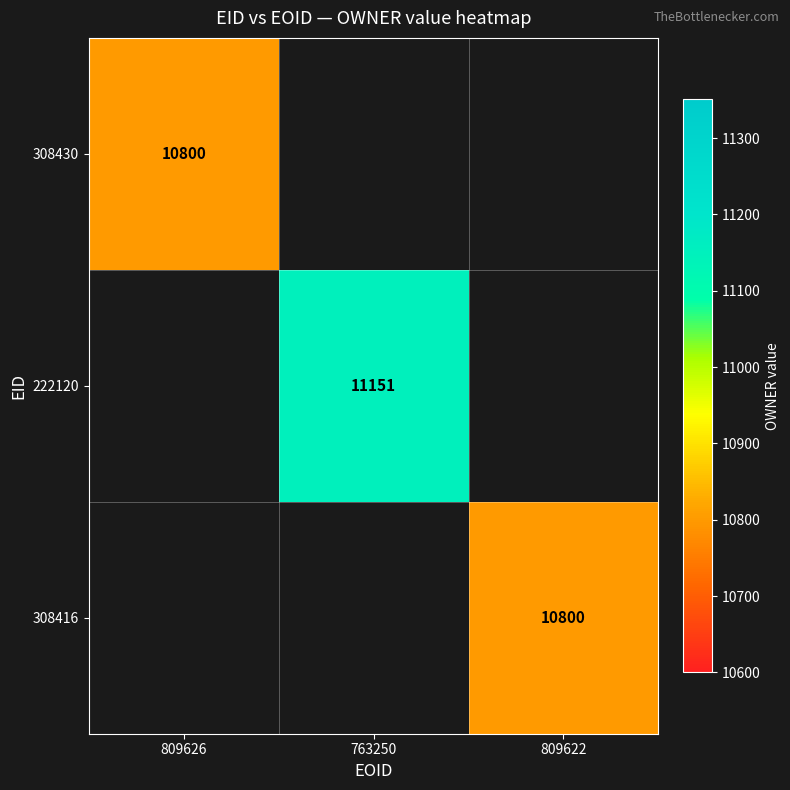

The 222120 series shows 11151 at 763250. True or false?

True